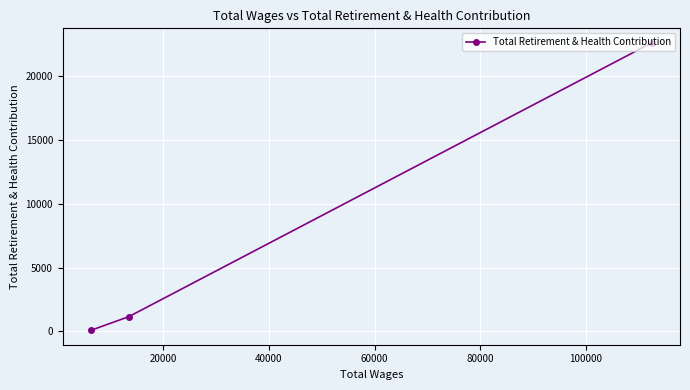

What is the difference between the maximum and minimum values?

22545